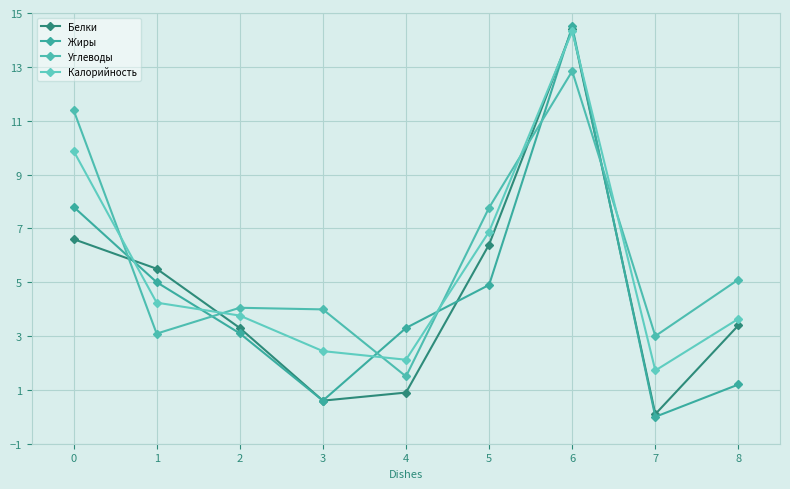

Between 2 and 4, which series saw the biggest shift?

Углеводы